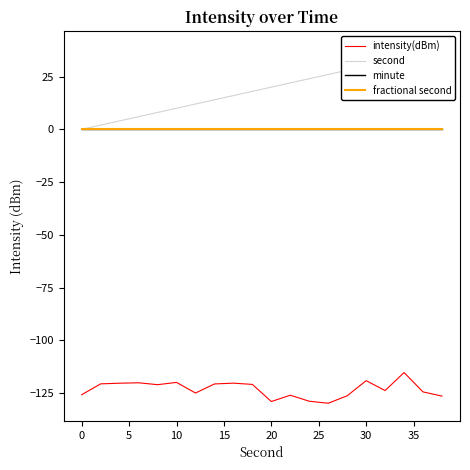

True or false: minute and fractional second cross at least once.

False